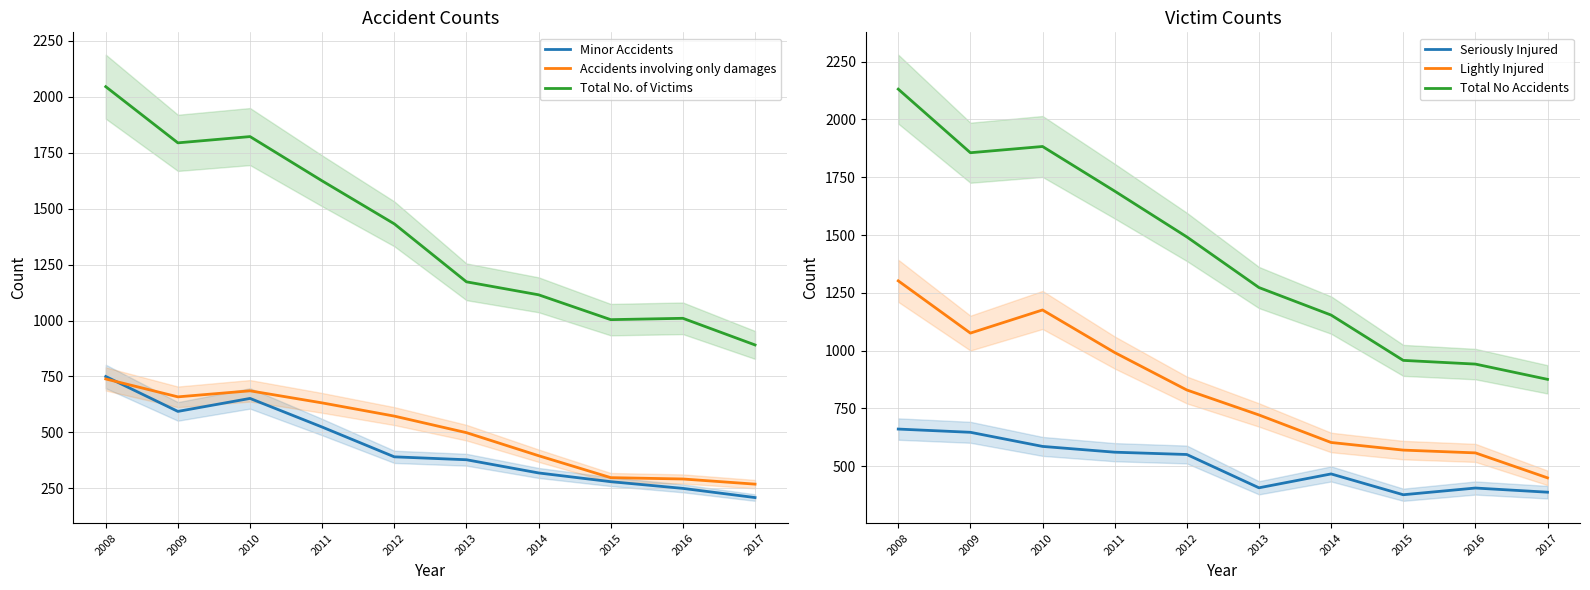

What is the difference between the highest and lowest values at 2012?

1101